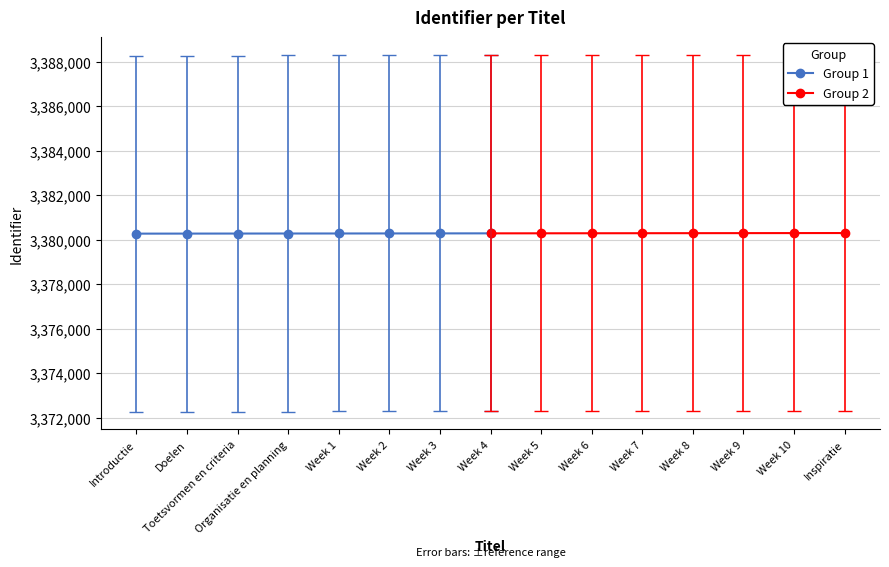

The Group 2 series shows 3380293 at Week 8. True or false?

True